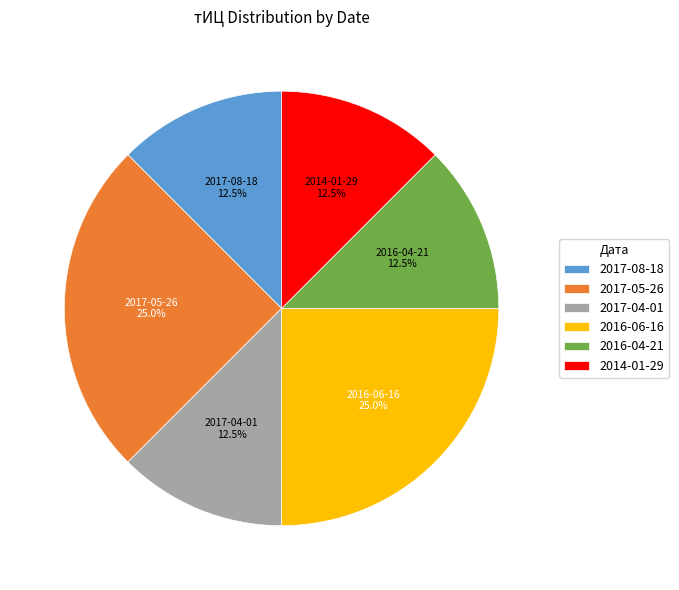

To the nearest percent, what is the average slice percentage?

17%